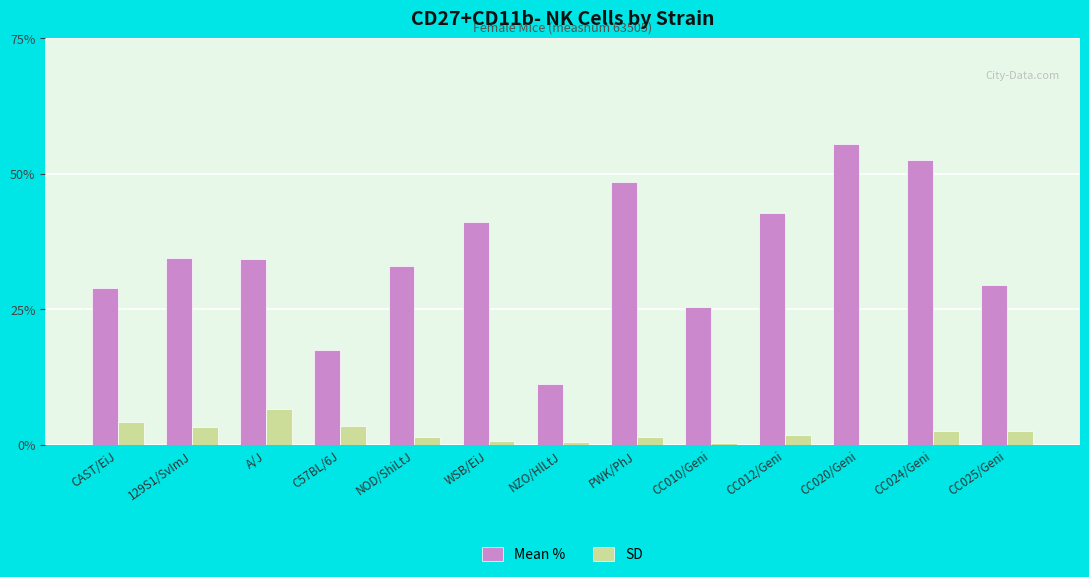

What is the sum of all SD values?

28.6